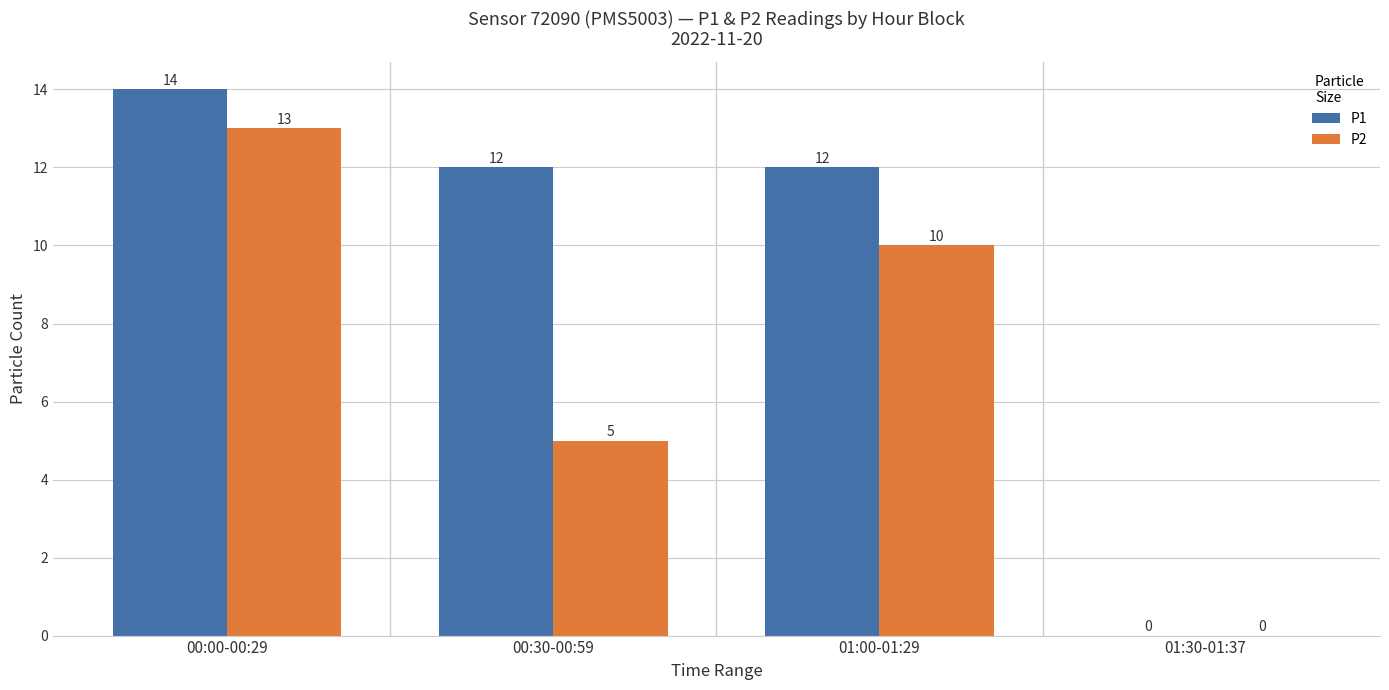

What is the highest value of the P1 series?

14